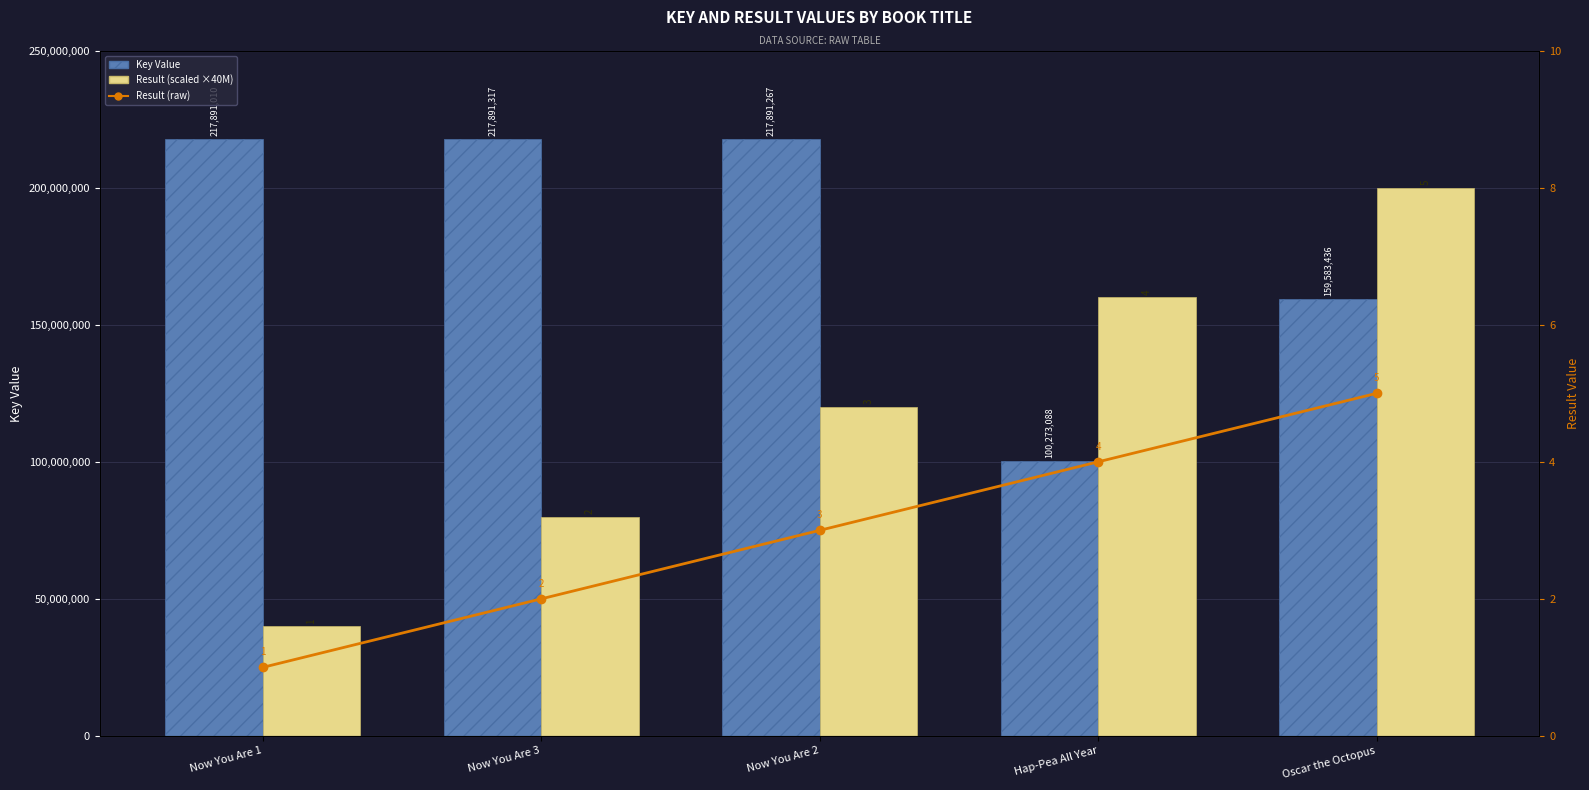

True or false: Key Value has a value of 375740339 at Now You Are 1.

False